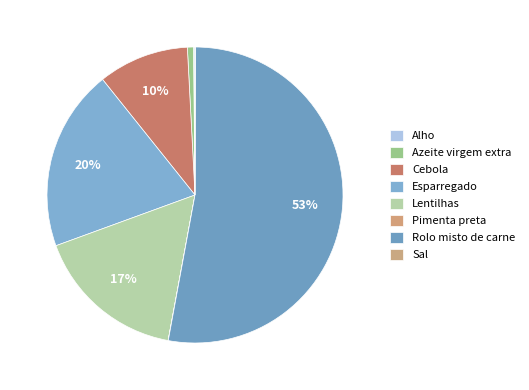

To the nearest percent, what percentage of the pie is Azeite virgem extra?

1%